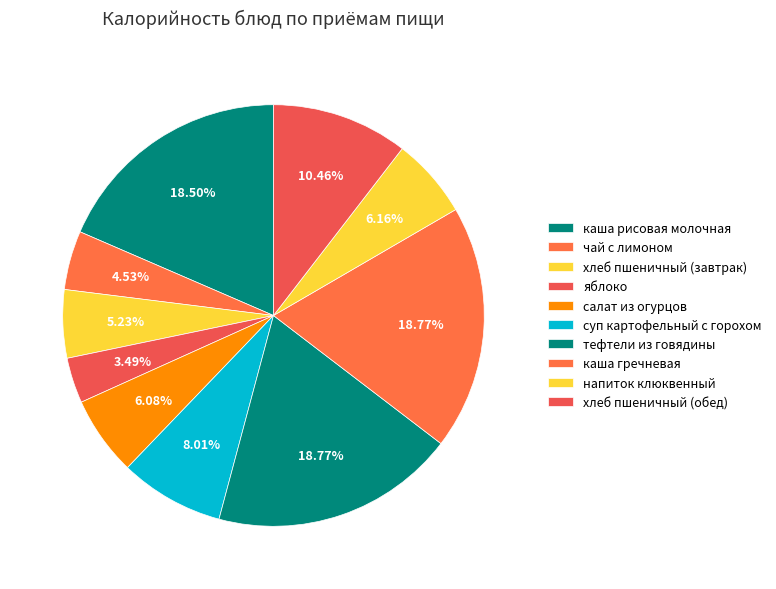

How many segments does this pie chart have?

10